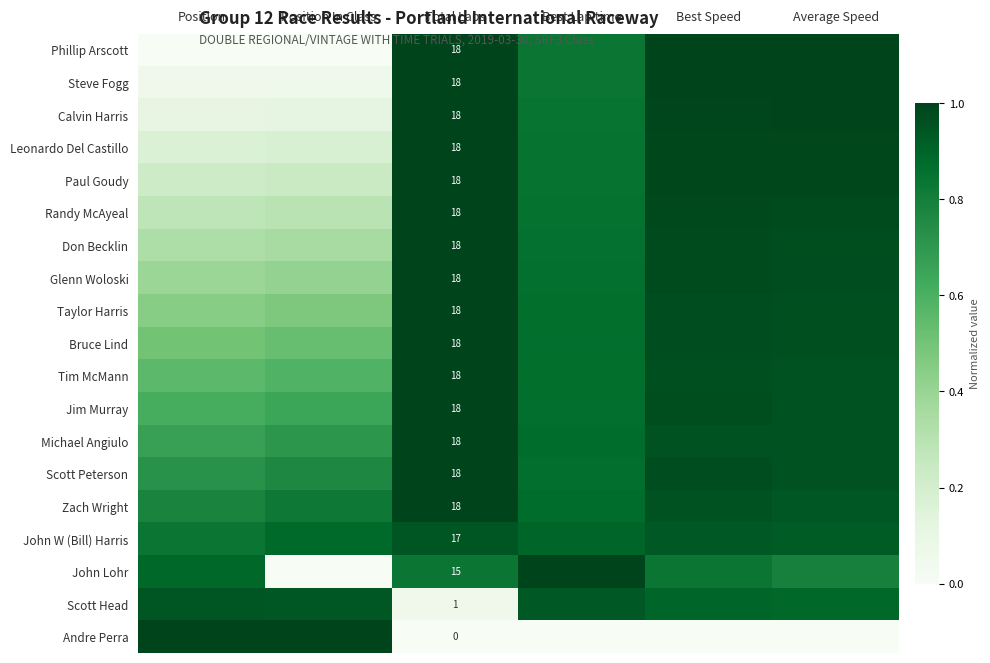

At Position, list the series in order from smallest to largest.

Phillip Arscott, Steve Fogg, Calvin Harris, Leonardo Del Castillo, Paul Goudy, Randy McAyeal, Don Becklin, Glenn Woloski, Taylor Harris, Bruce Lind, Tim McMann, Jim Murray, Michael Angiulo, Scott Peterson, Zach Wright, John W (Bill) Harris, John Lohr, Scott Head, Andre Perra